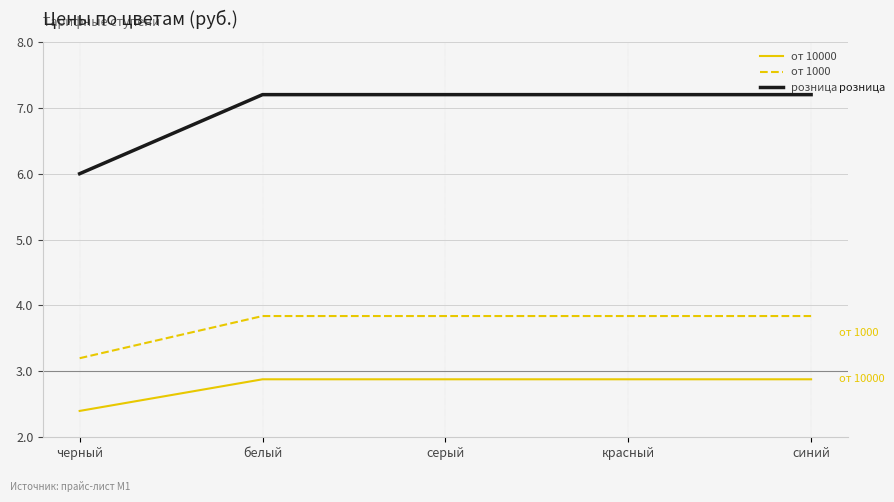

The value of от 10000 at белый is 2.9. True or false?

True